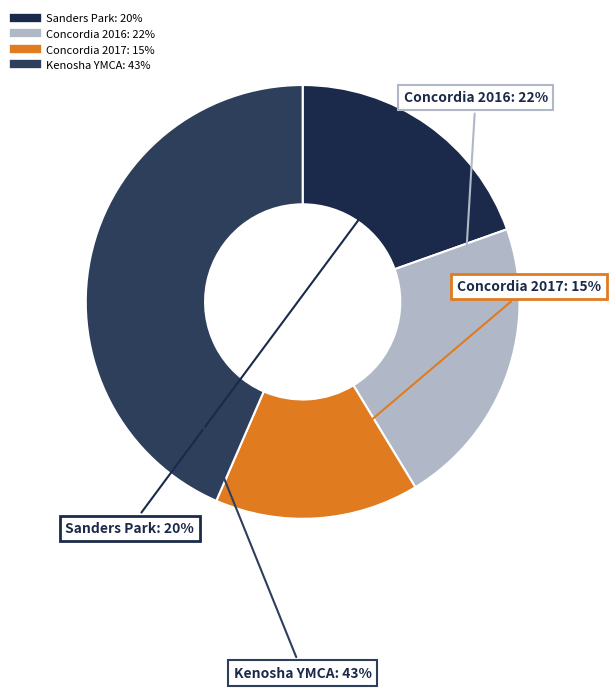

How many segments does this pie chart have?

4